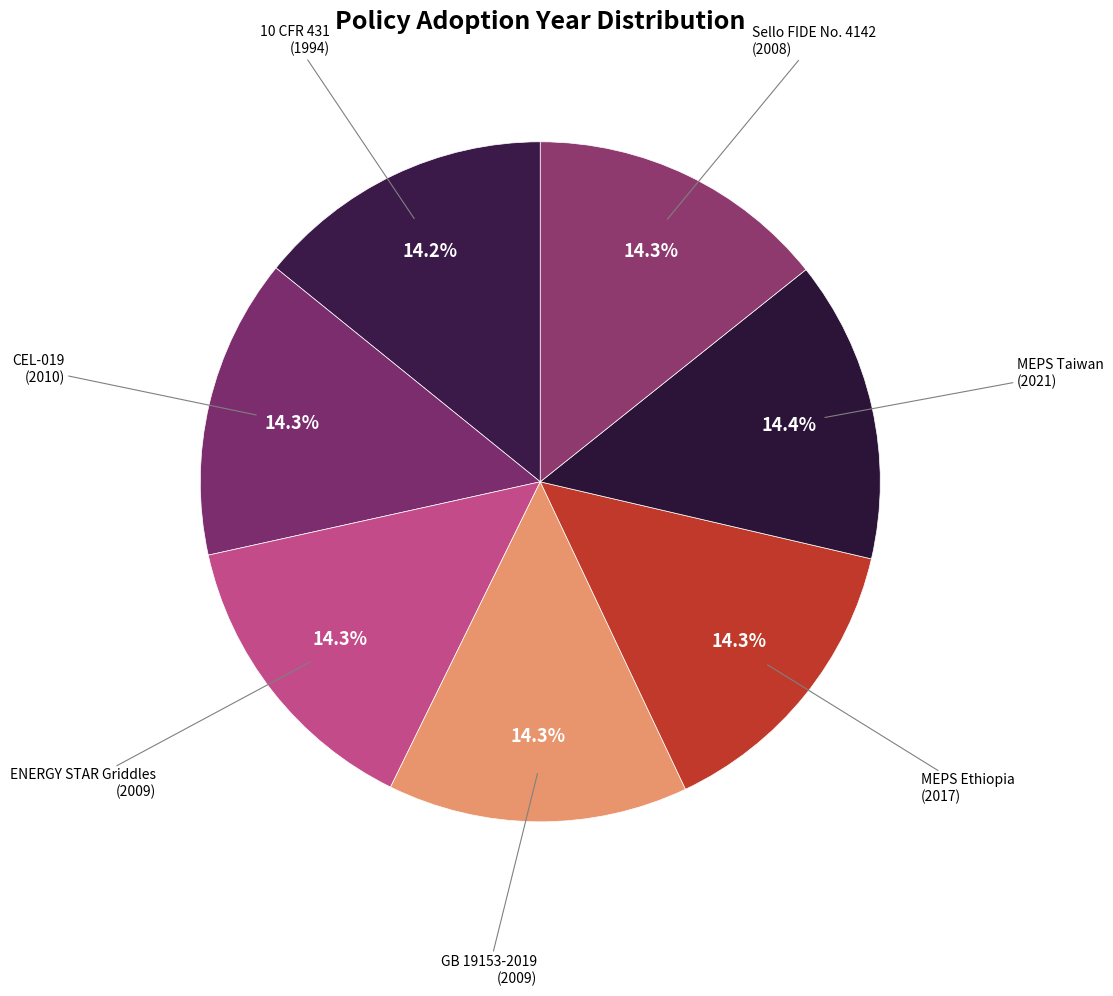

Does any single category account for the majority?

No